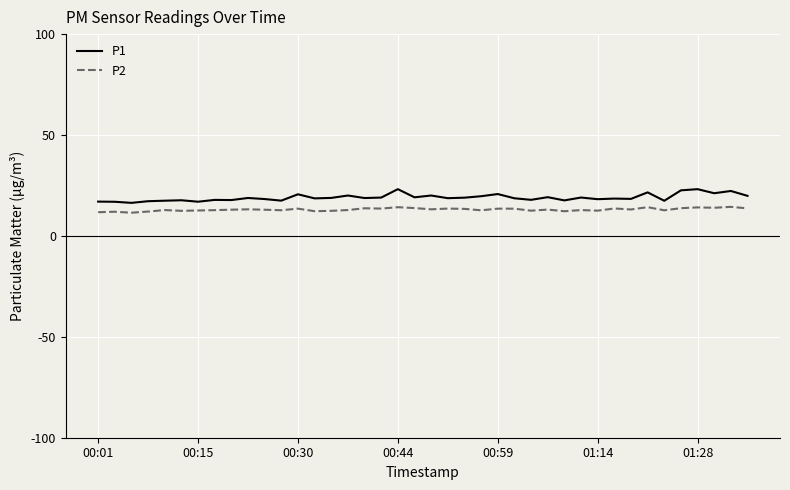

Which series has the largest range (max minus min)?

P1